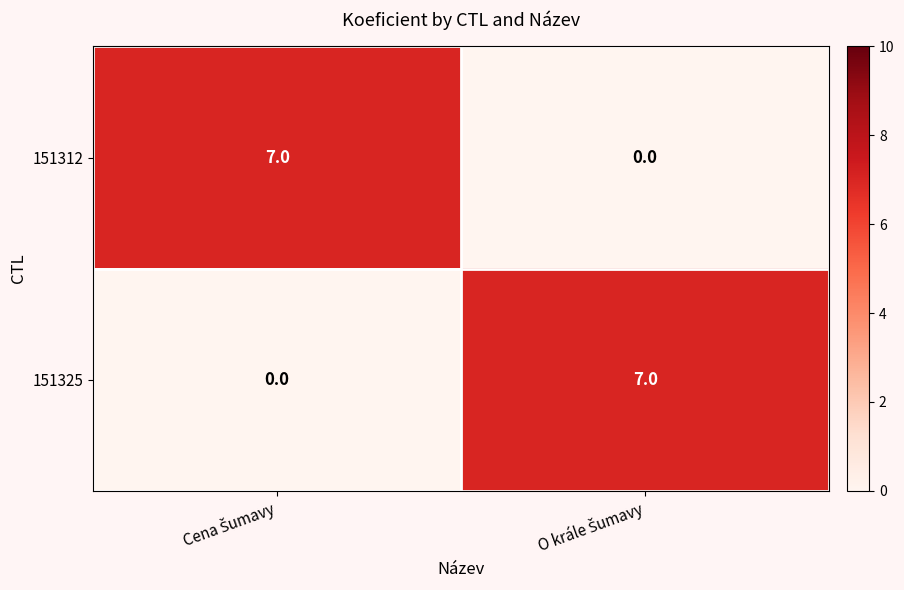

Reading right to left, extract all data points from this chart.

151312: 0	7
151325: 7	0